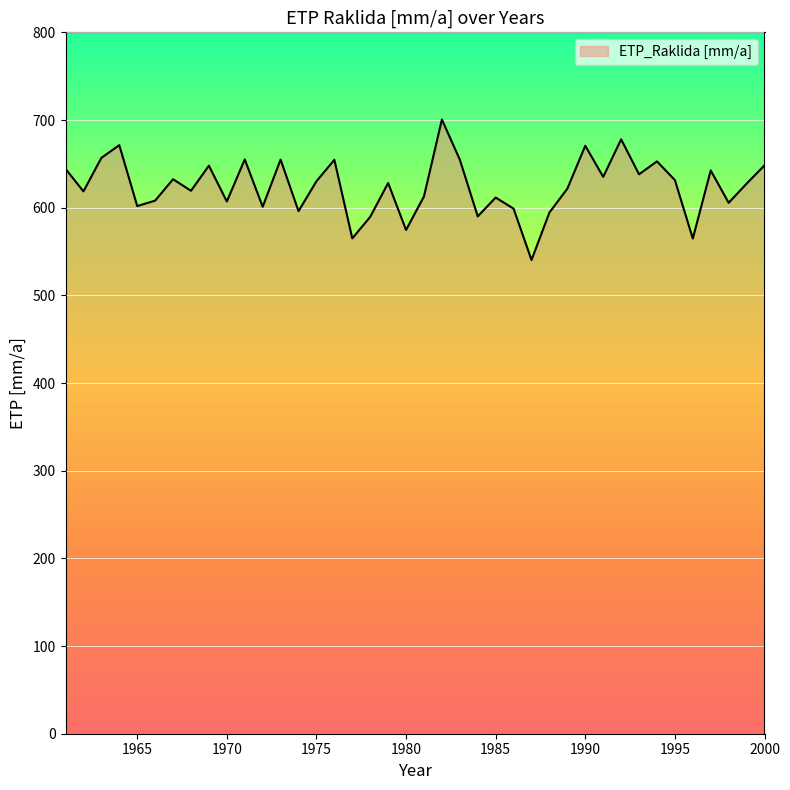

What is the difference between the maximum and minimum values?

160.3